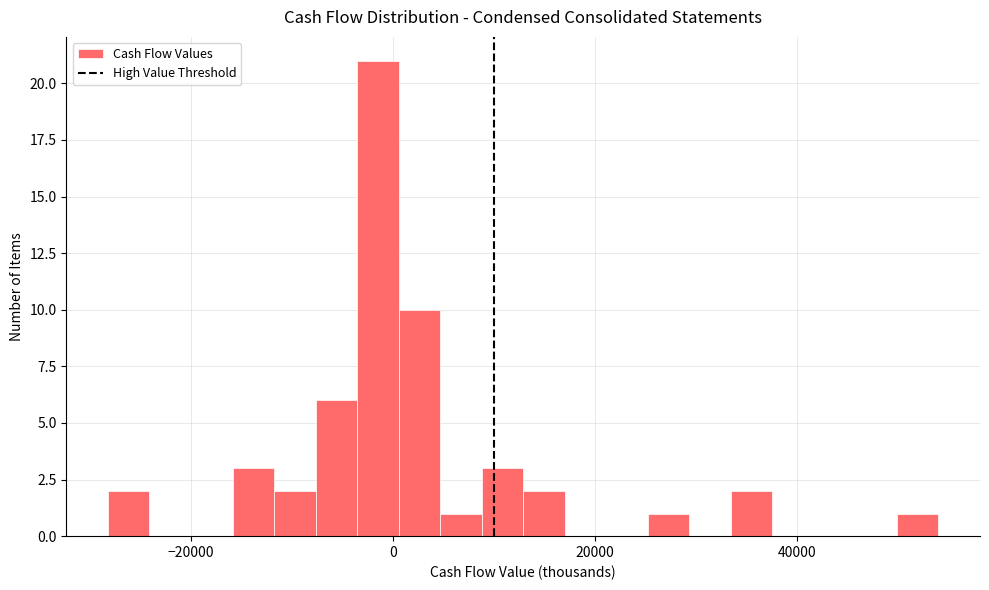

Around what value on the x-axis is the tallest bar? Give the approximate position of its centre, as read against the axis.

-2000